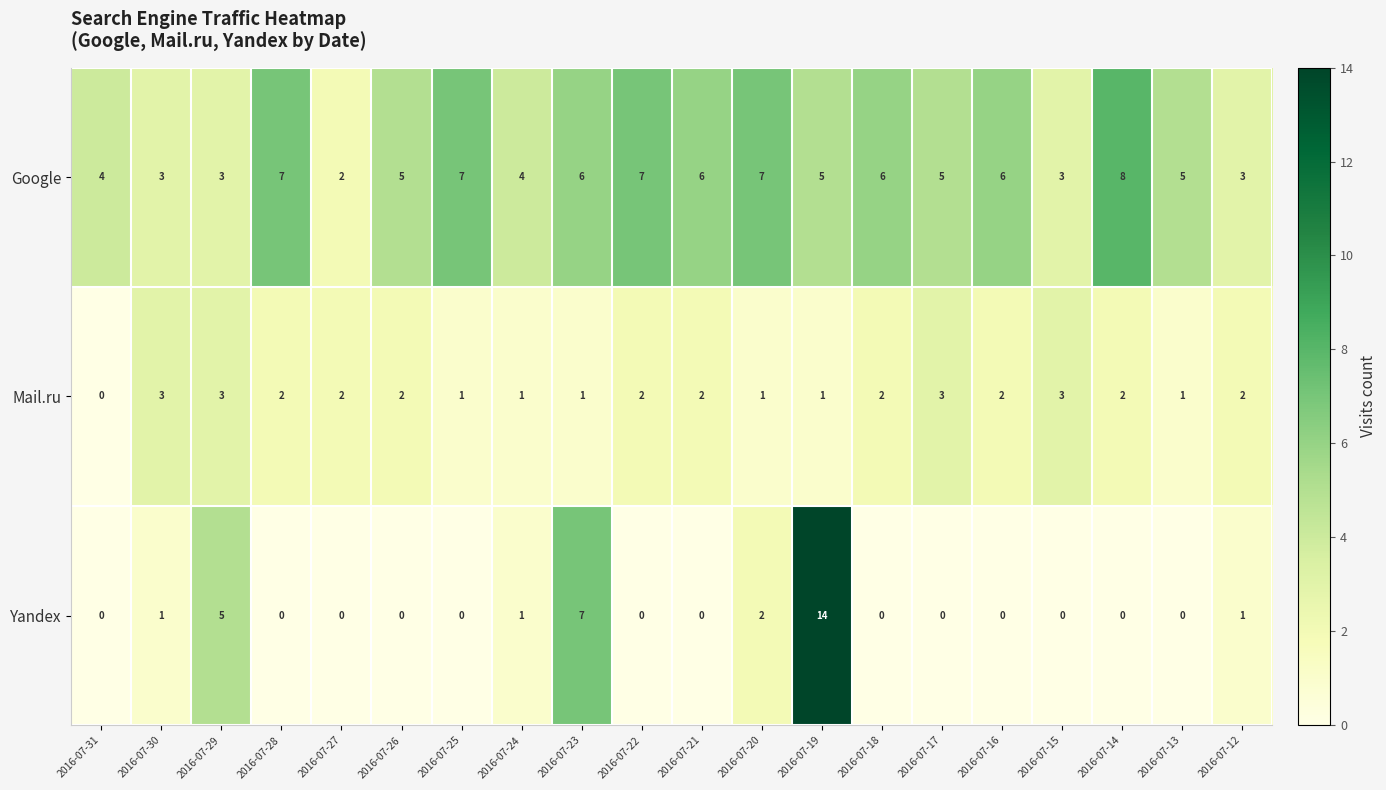

Which category has the lowest value in the Google series?

2016-07-27